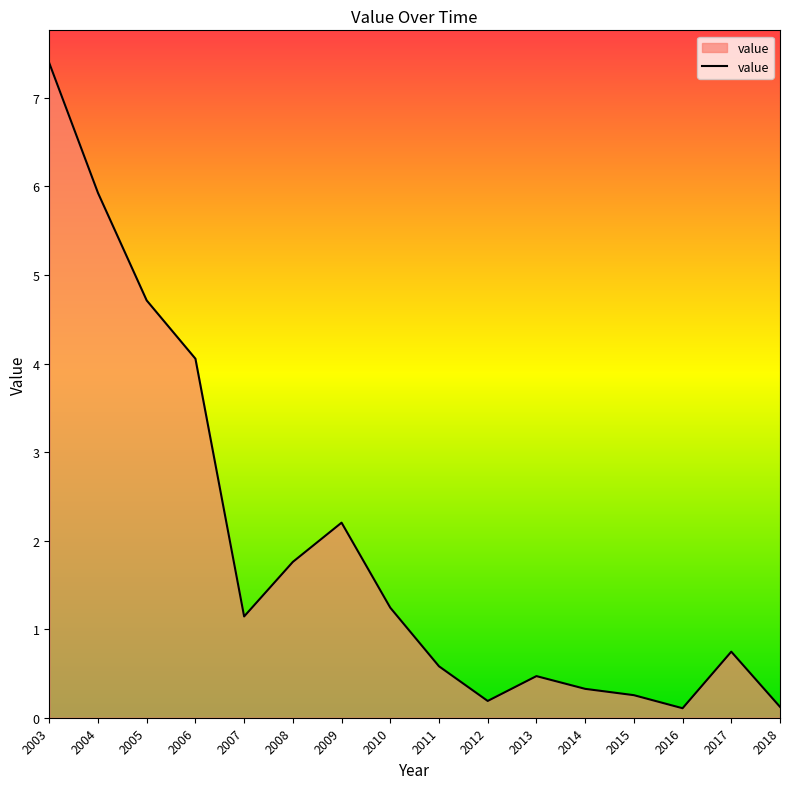

What is the average value?

2.0